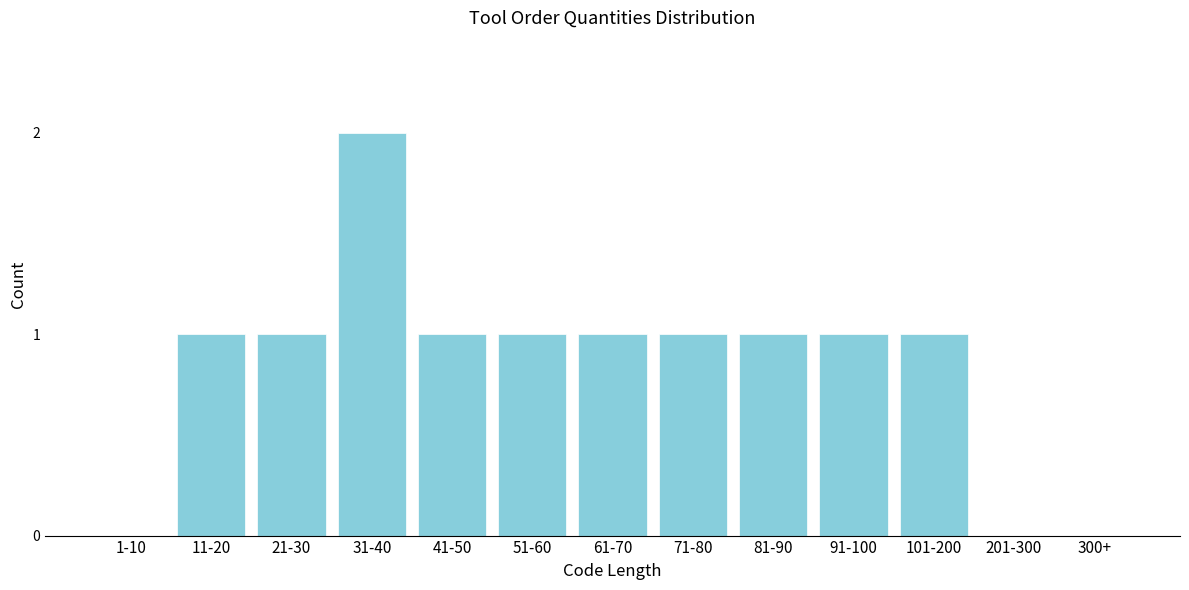

Reading left to right, transcribe all the data shown in this chart.

1-10=0	11-20=1	21-30=1	31-40=2	41-50=1	51-60=1	61-70=1	71-80=1	81-90=1	91-100=1	101-200=1	201-300=0	300+=0